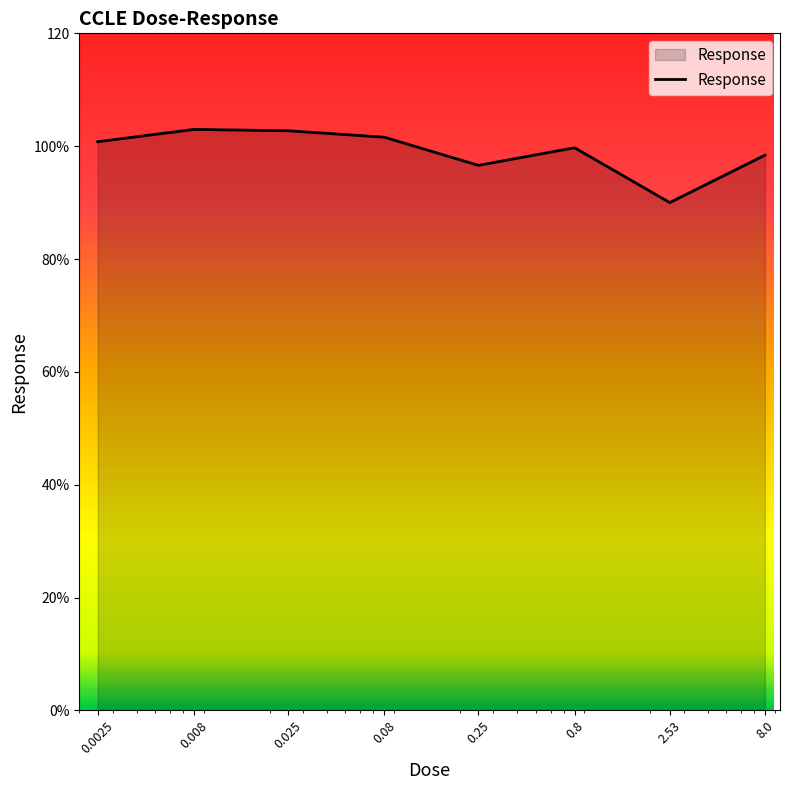

What is the value of the 3rd point from the left?

102.7